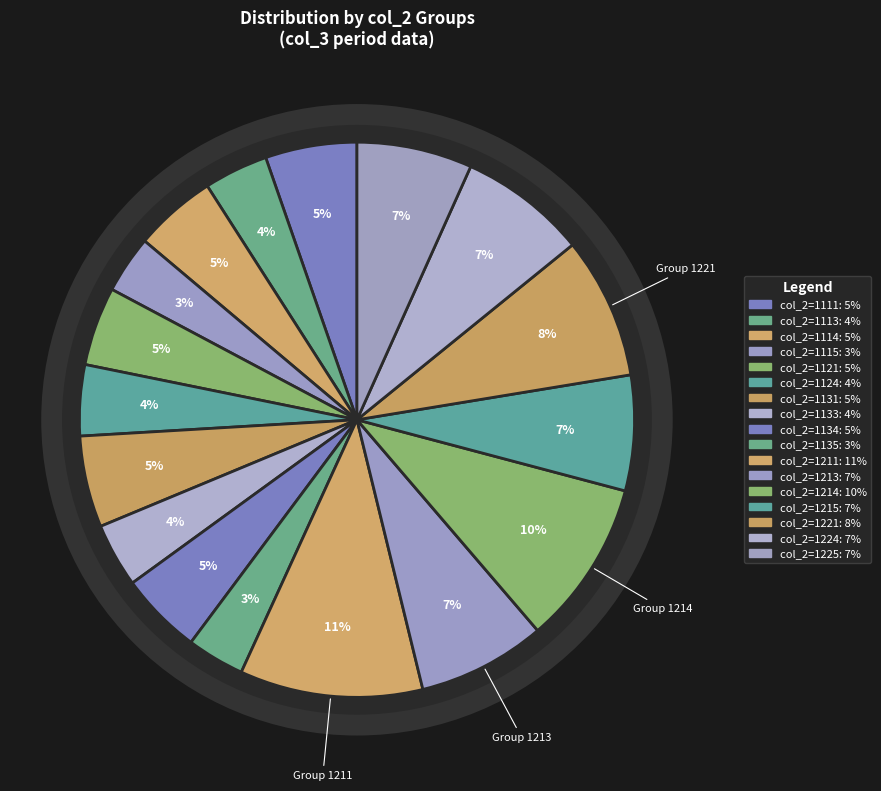

To the nearest percent, what percentage of the pie is 1114?

5%